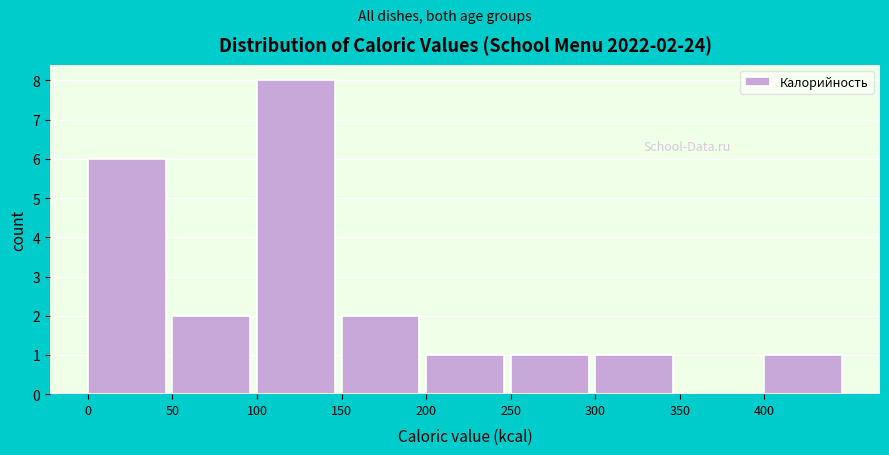

Over which range of the x-axis is the bar tallest?

100 to 150